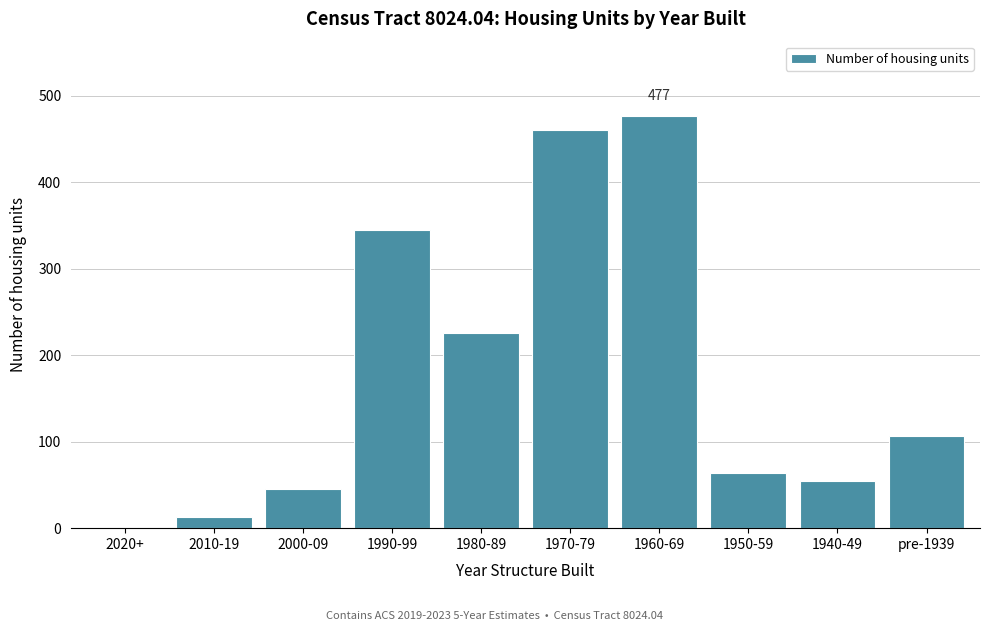

True or false: the data shows 55 at 1940-49.

True